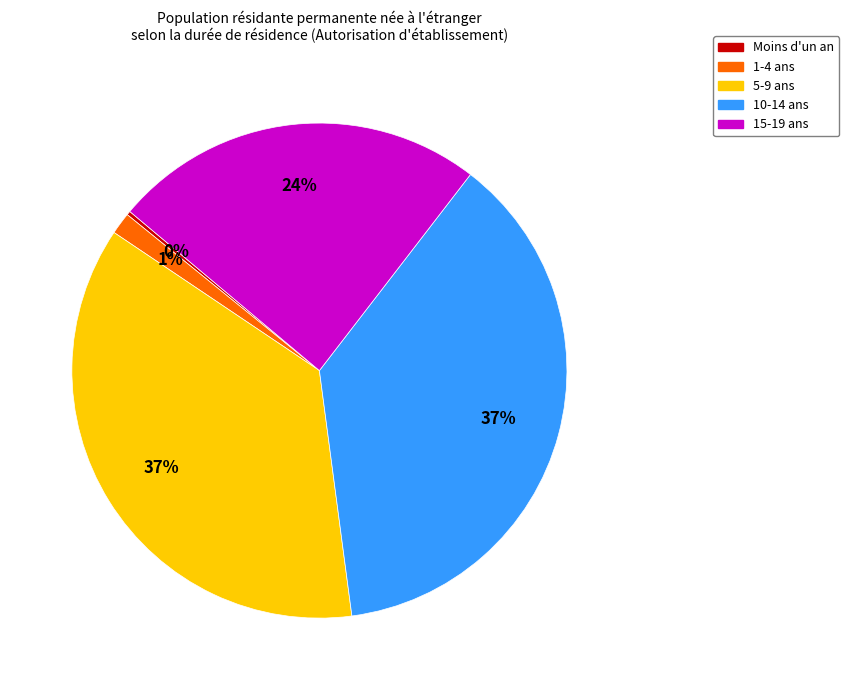

Does 10-14 ans account for over 50% of the chart?

No